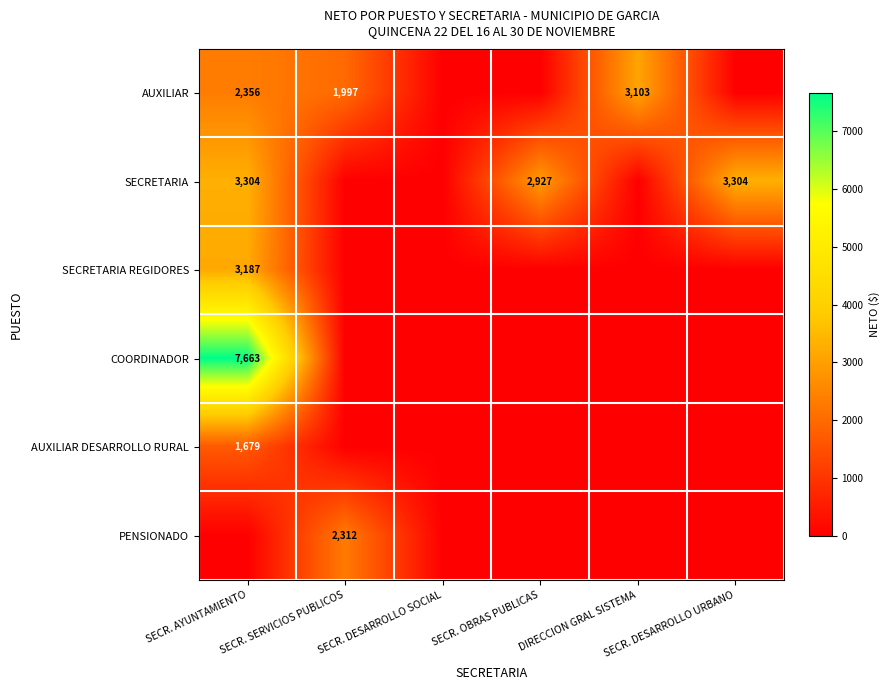

What is the difference between the SECRETARIA values at SECR. OBRAS PUBLICAS and SECR. DESARROLLO URBANO?

377